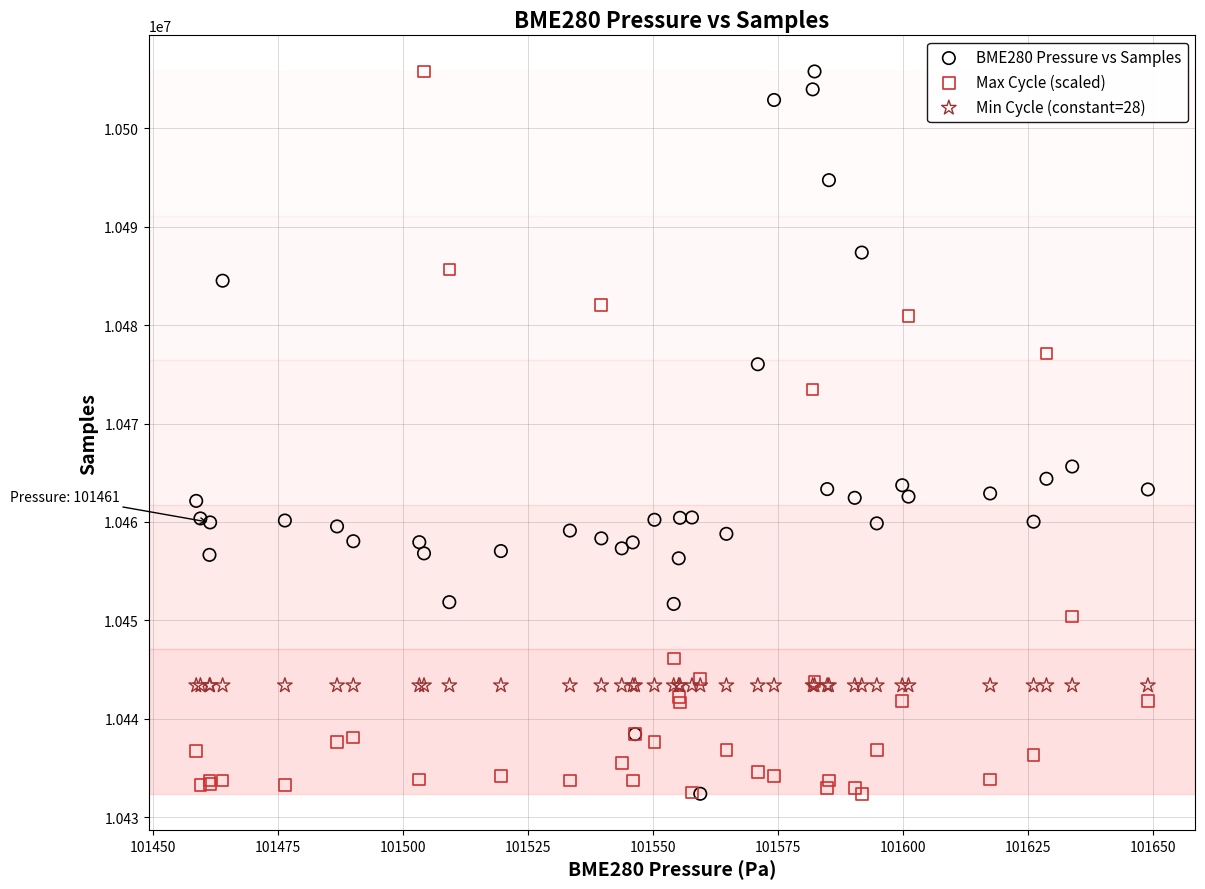

In the Max Cycle (scaled) series, what Y value is closest to 10469075?

10473439.1